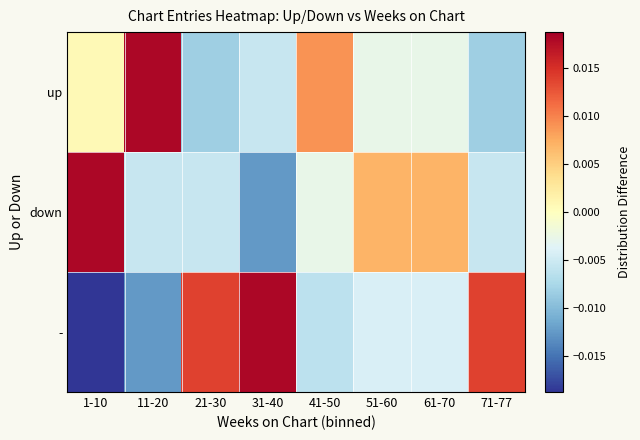

Rank the series by their maximum value, from highest to lowest.

up, down, -